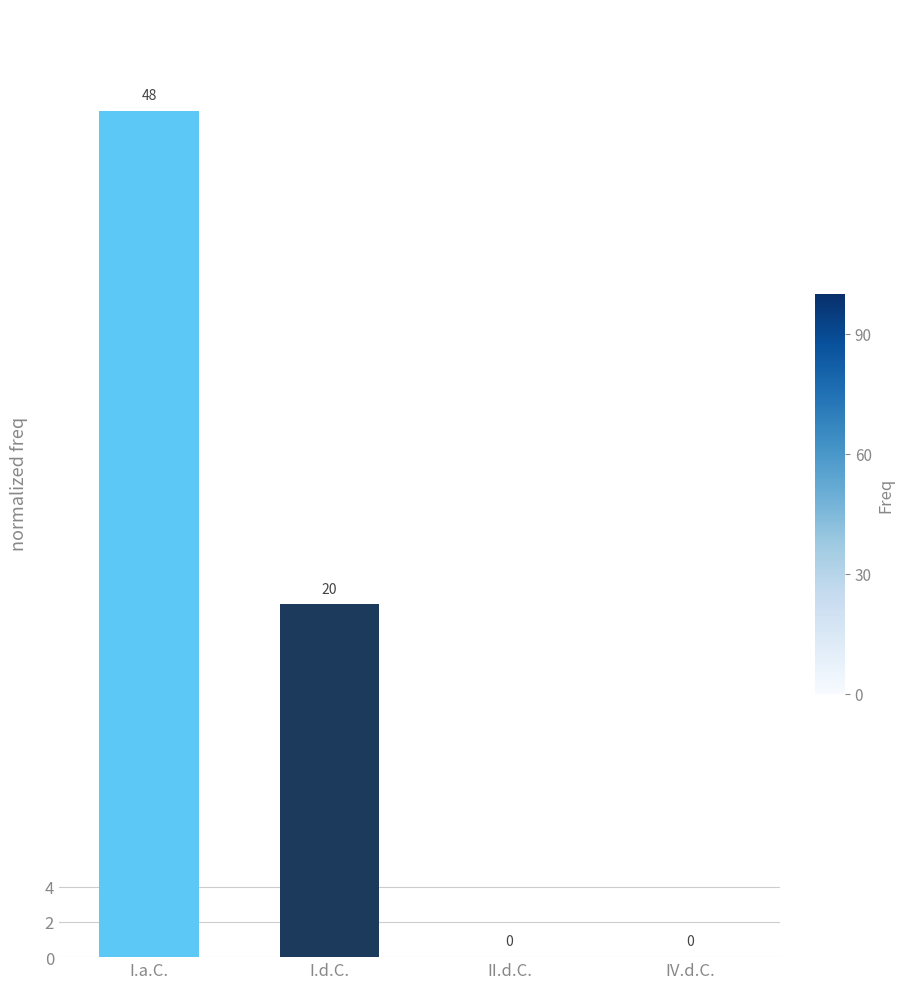

Where is the data nearest to the value 24?

I.d.C.